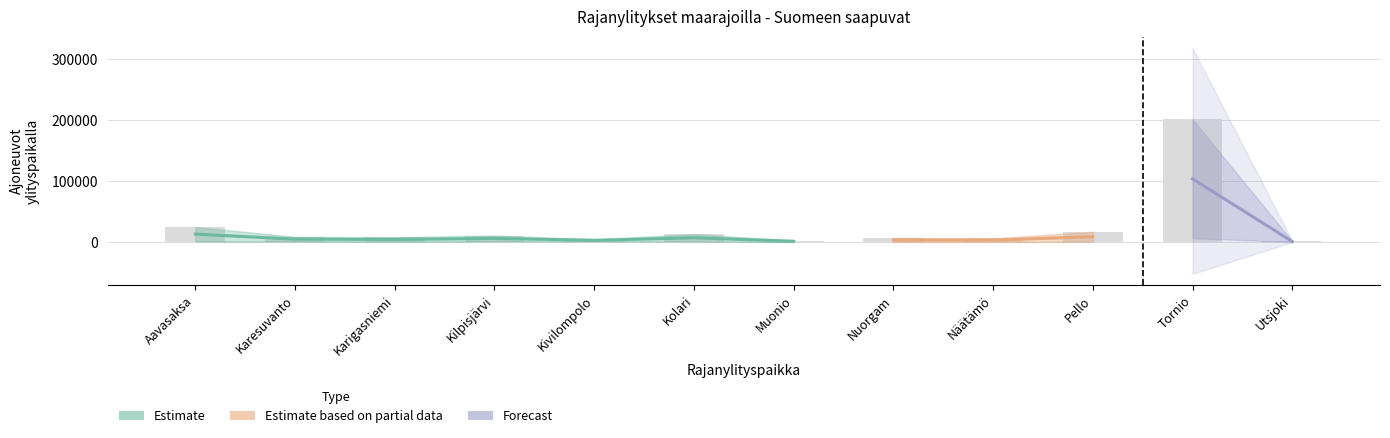

What is the value of the 4th bar from the left?

10710